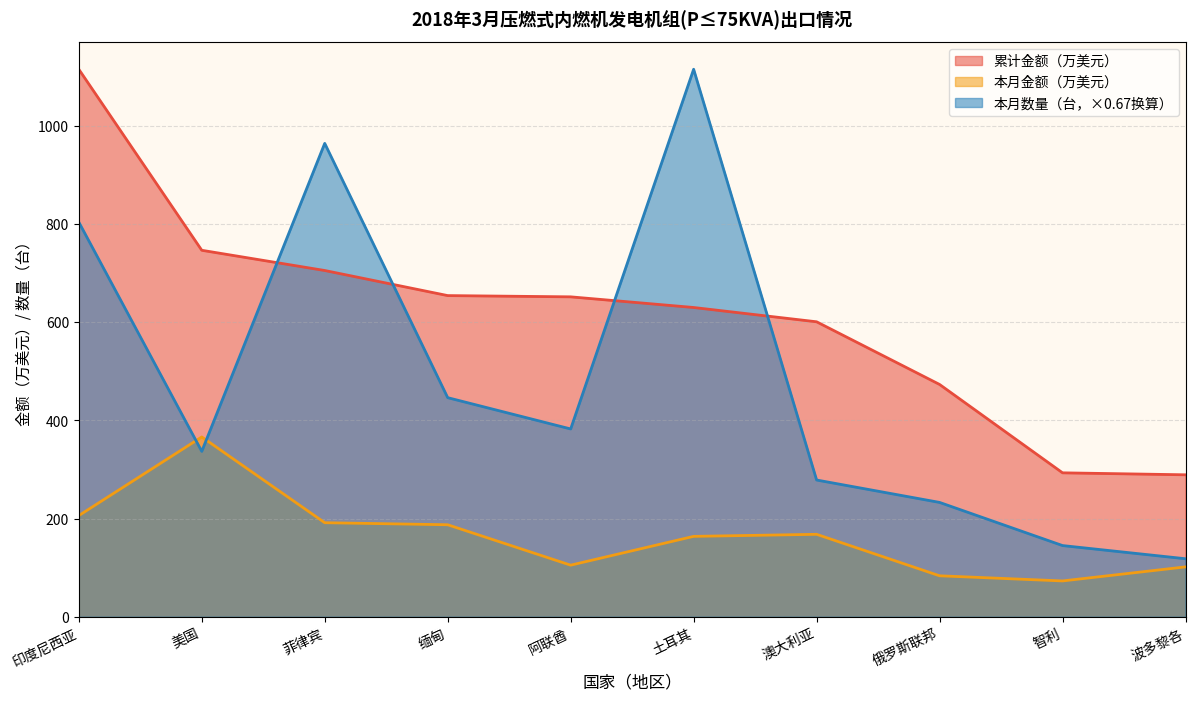

True or false: 本月金额 has more than 0 points higher than both neighbors.

True